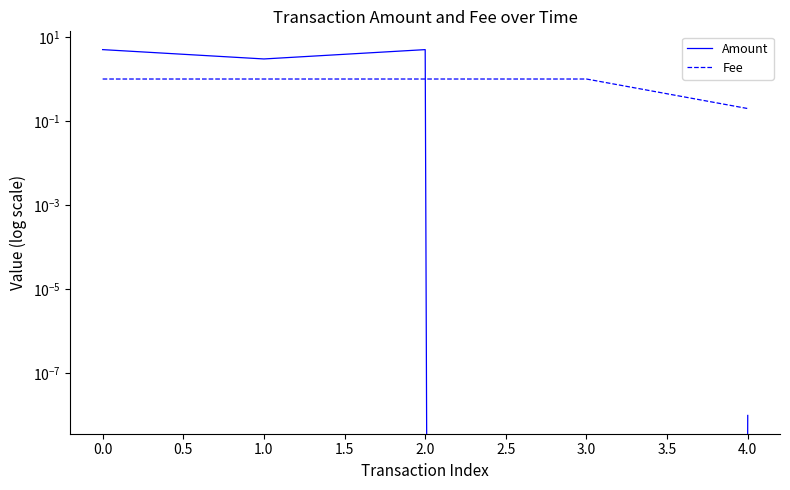

What are all the series names shown in the legend?

Amount, Fee